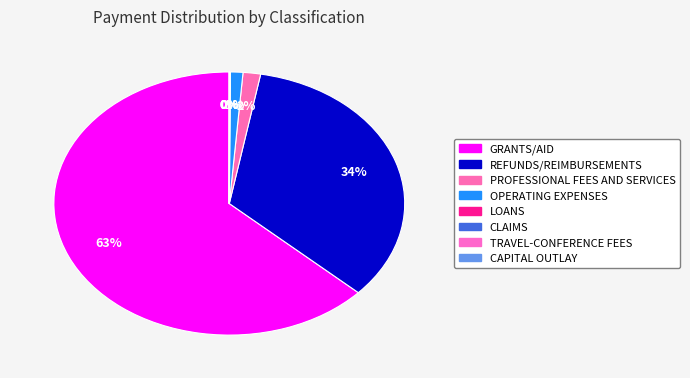

Between OPERATING EXPENSES and REFUNDS/REIMBURSEMENTS, which is larger?

REFUNDS/REIMBURSEMENTS